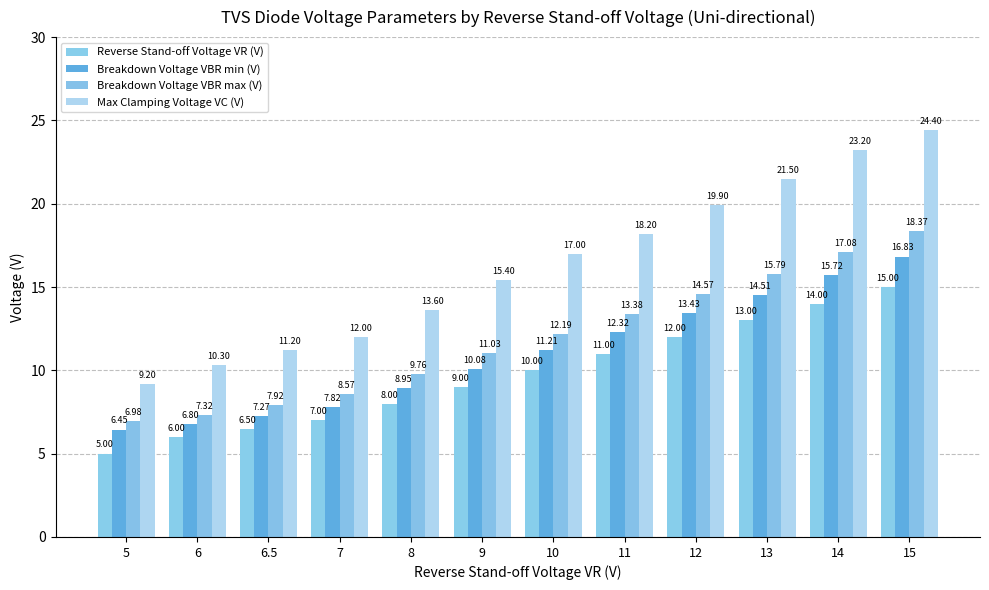

True or false: Breakdown Voltage VBR max (V) has a value of 13.4 at 11.

True